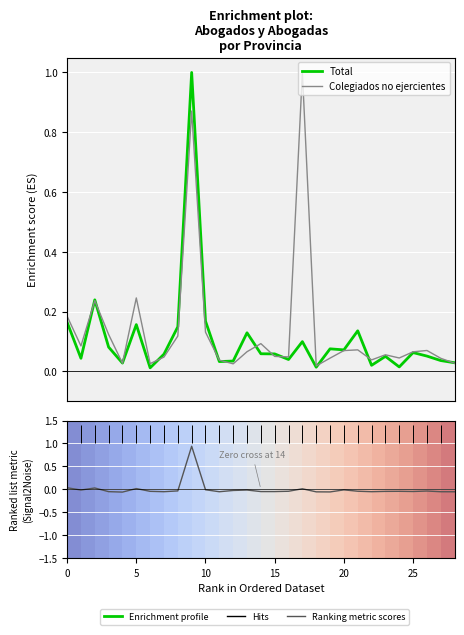

Which category has the highest value in the Ranking metric scores series?

9